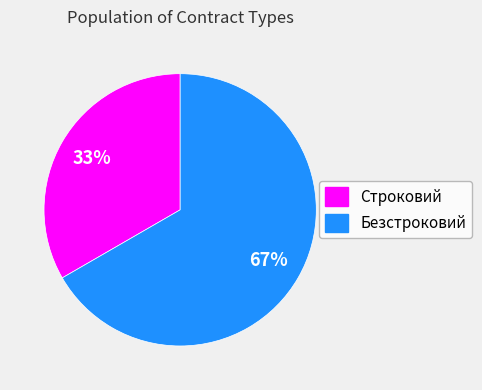

Is it true that Безстроковий is 67% of the pie?

True